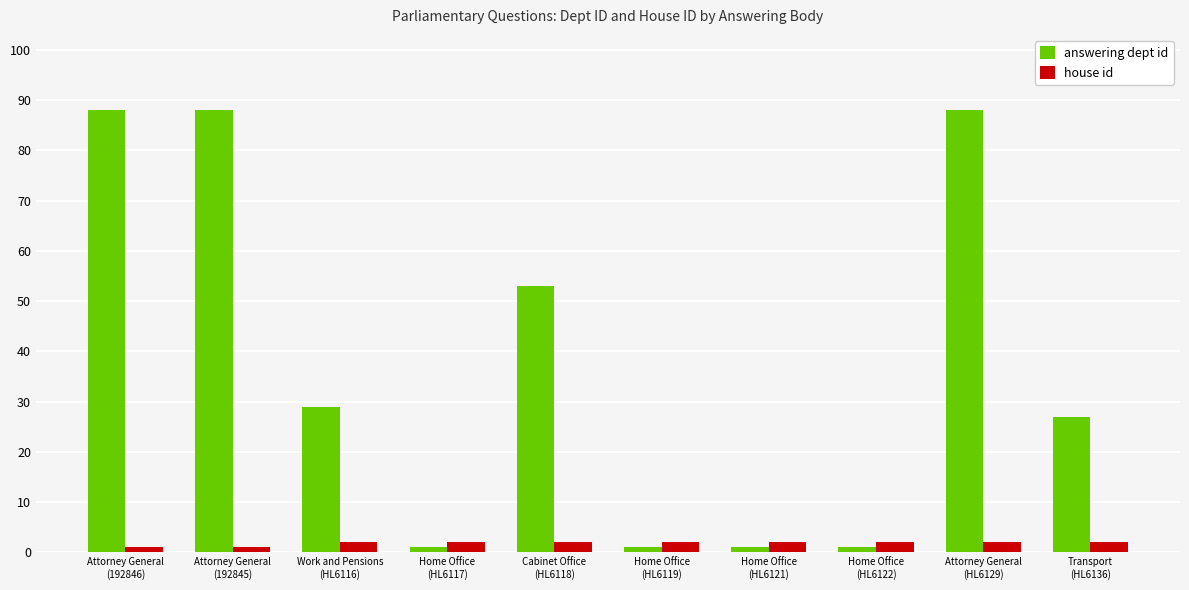

List the series in order of their overall mean, lowest first.

house id, answering dept id